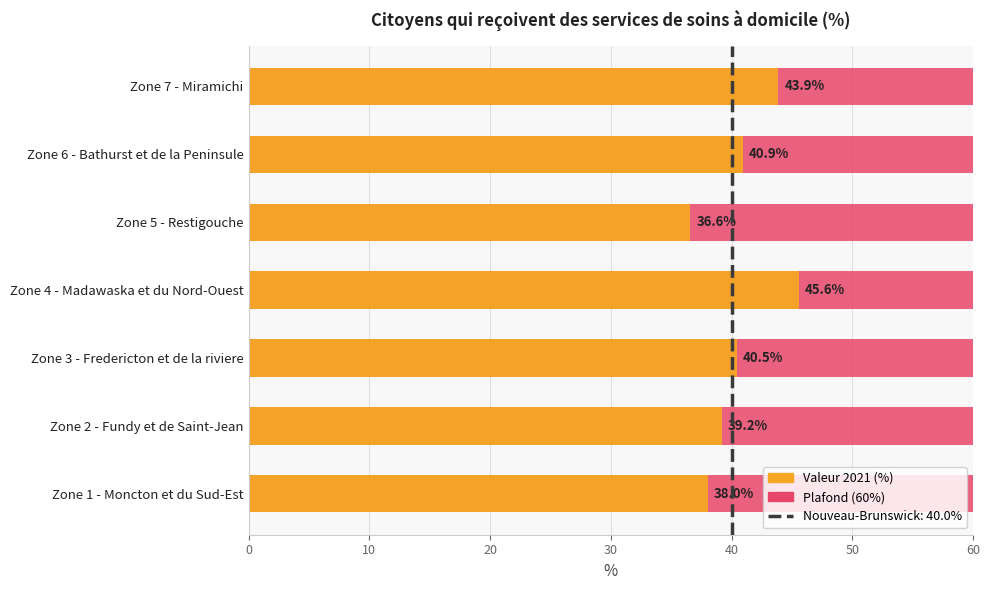

Does the chart contain any negative values?

No